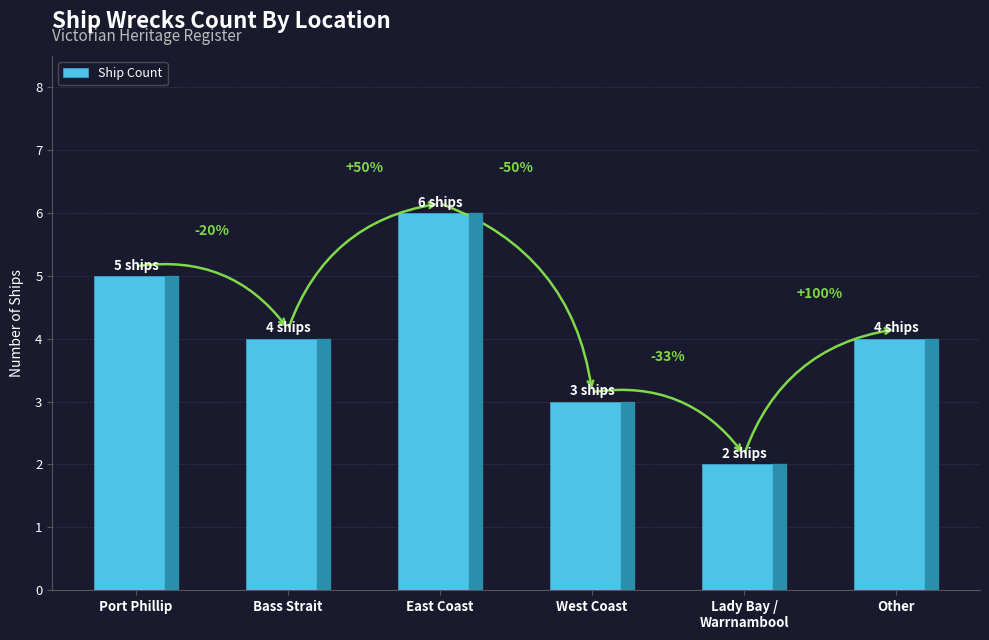

How many bars are there in total?

6